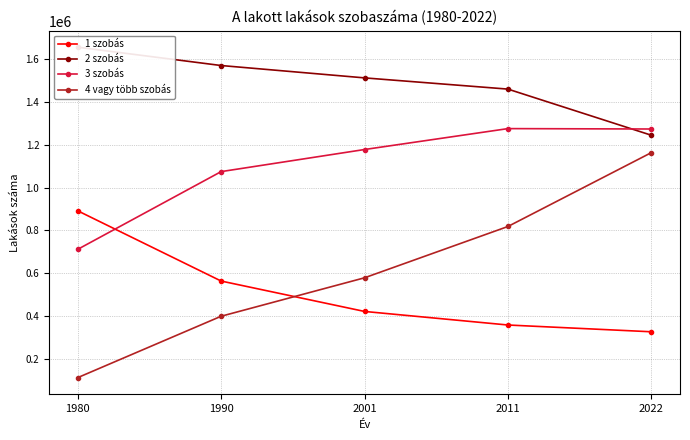

Between 2022 and 1990, which is larger?

1990